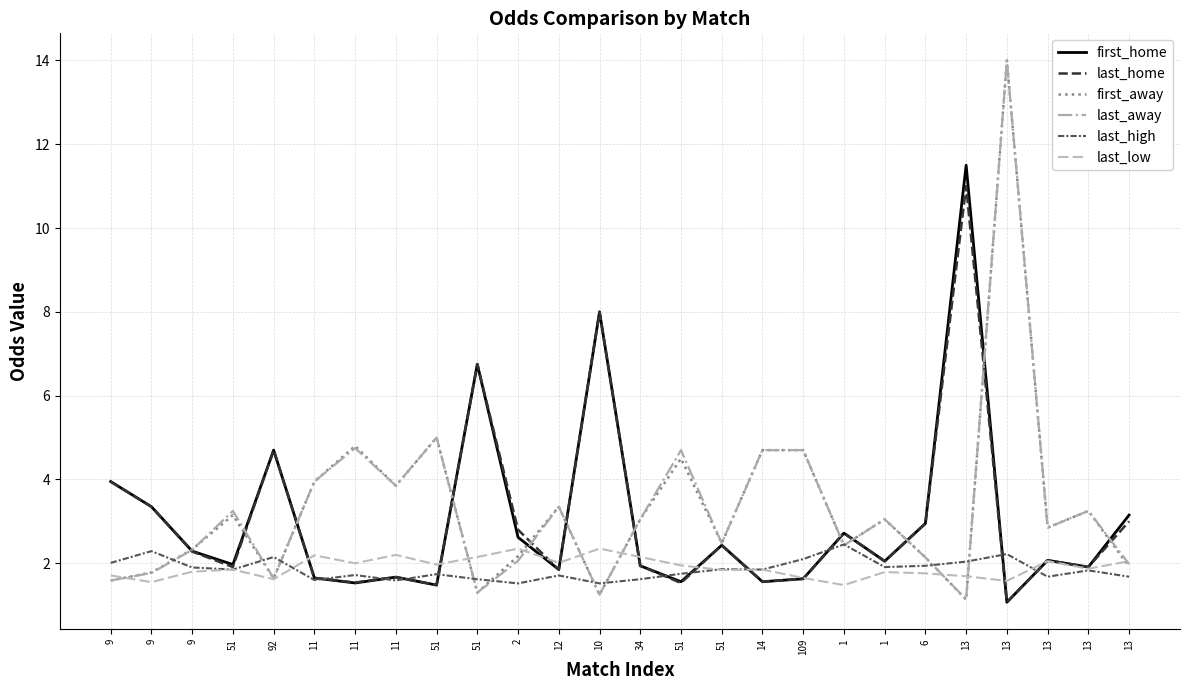

True or false: last_home has more than 1 points higher than both neighbors.

True